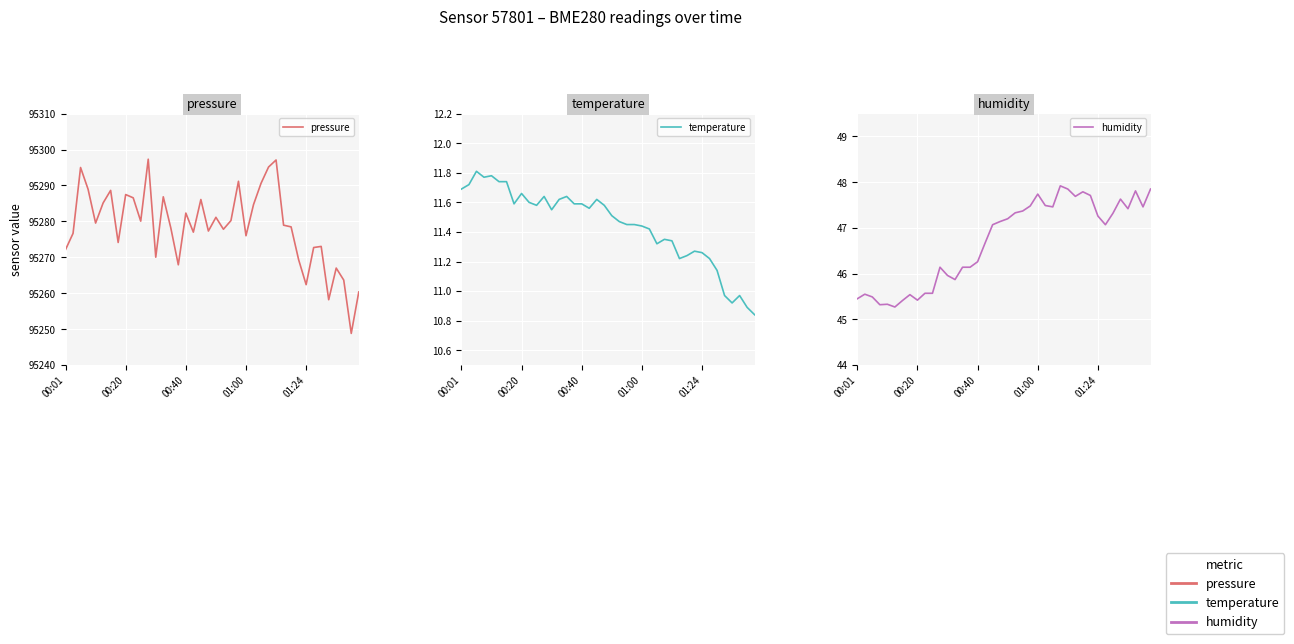

At which category is the sum across all series the highest?

28